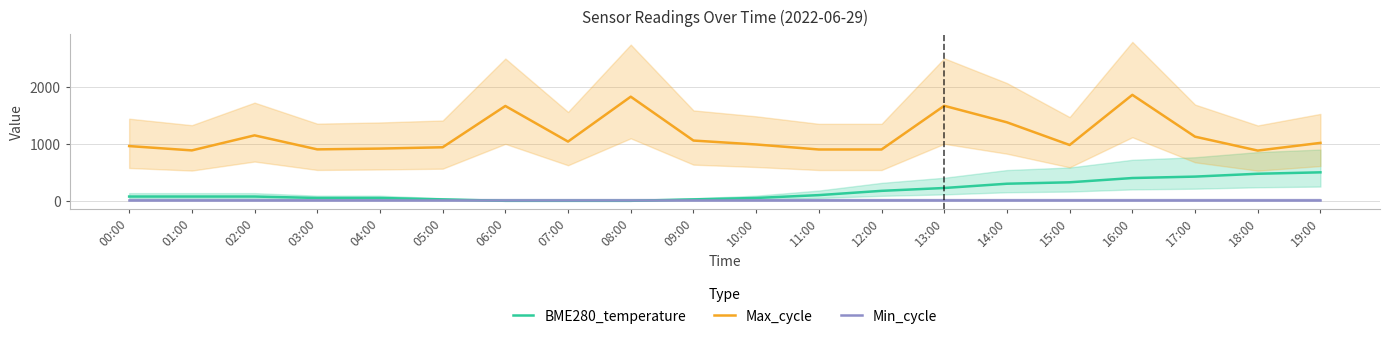

Is this an area chart (filled region under the line)?

No